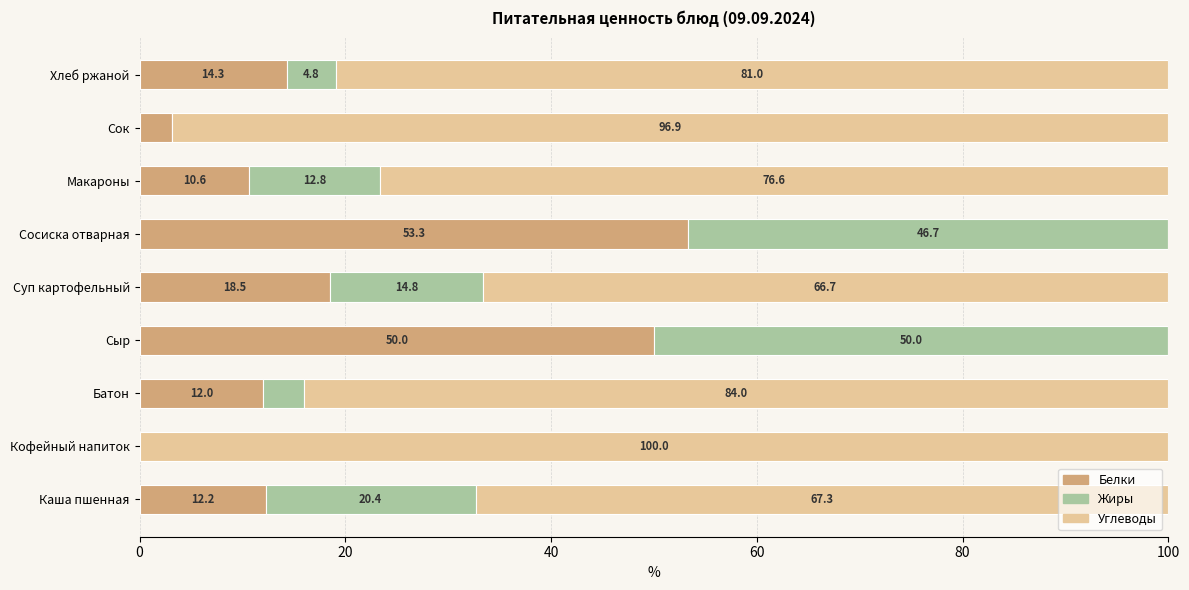

What is the total value across all series at Сосиска отварная?

100.0